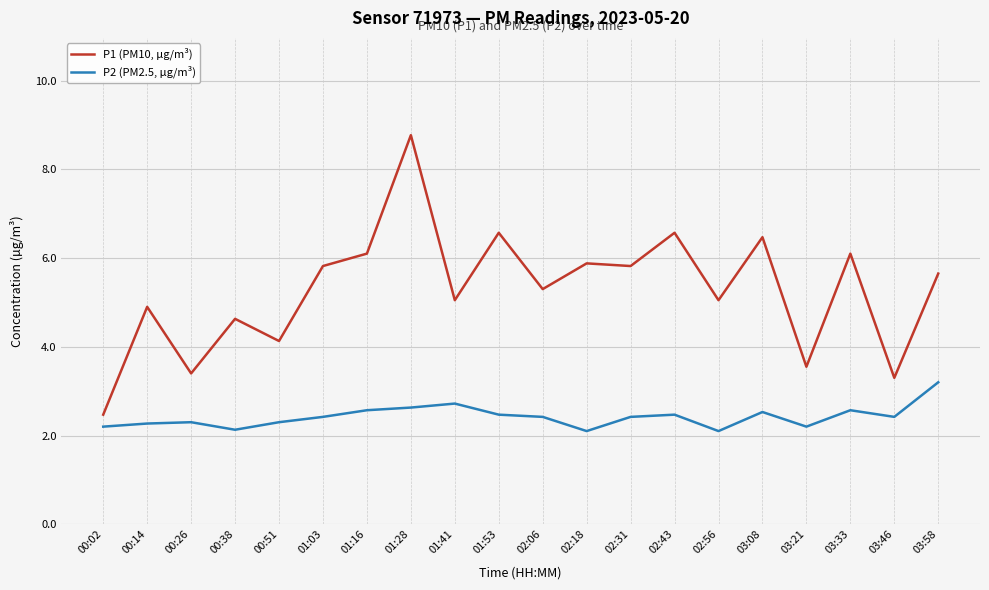

True or false: P1 (PM10, µg/m³) has a value of 4.3 at 00:02.

False